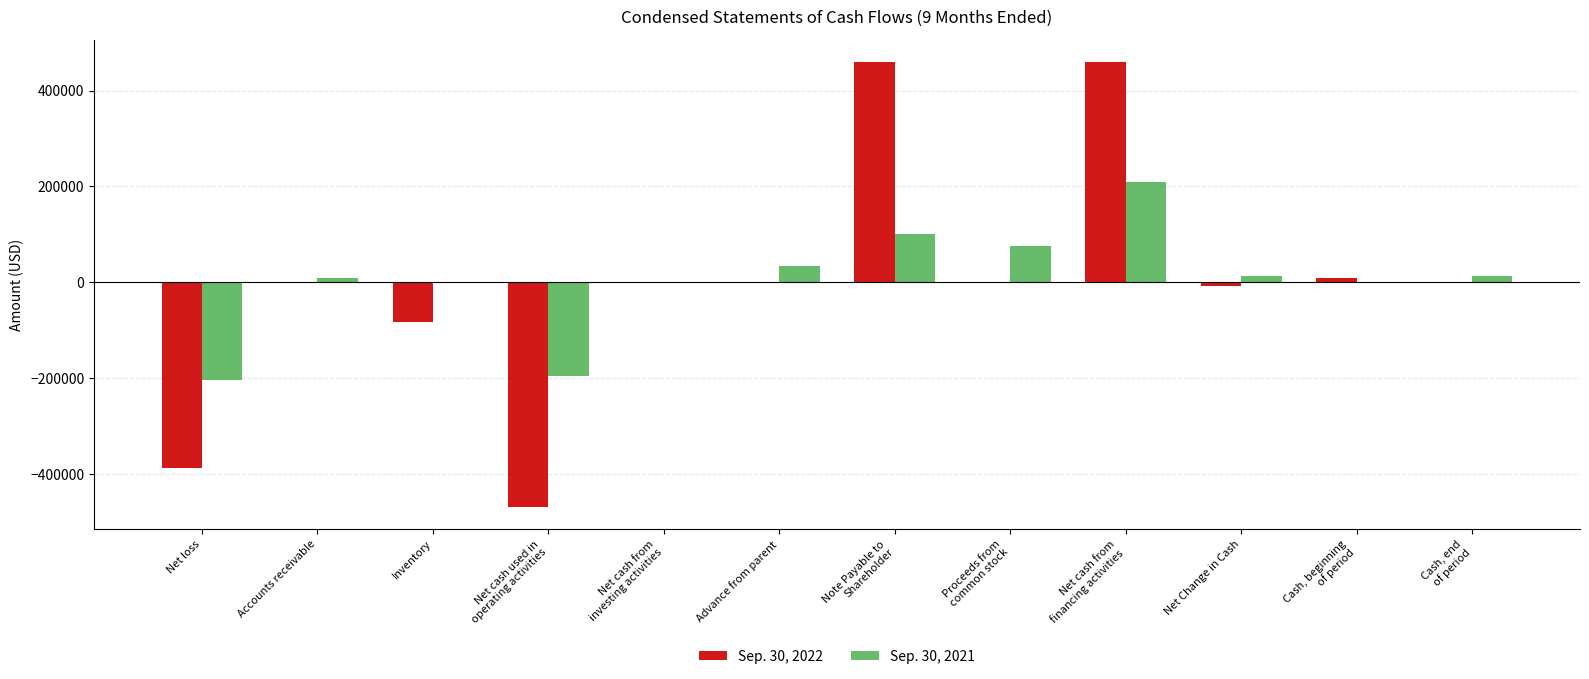

Are the bars horizontal?

No